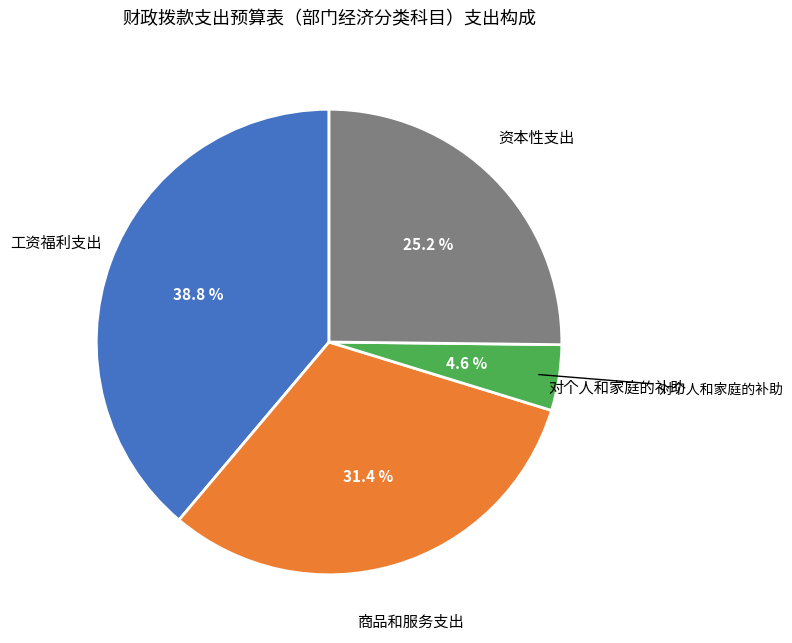

Is there a majority slice in this chart?

No